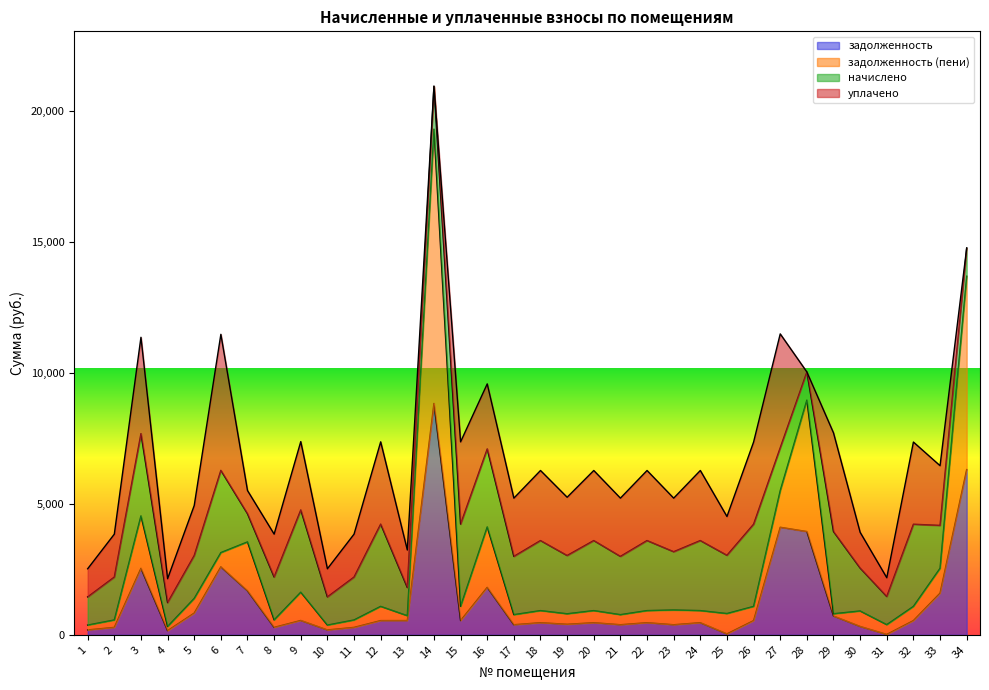

At which label does задолженность (пени) reach its peak?

14